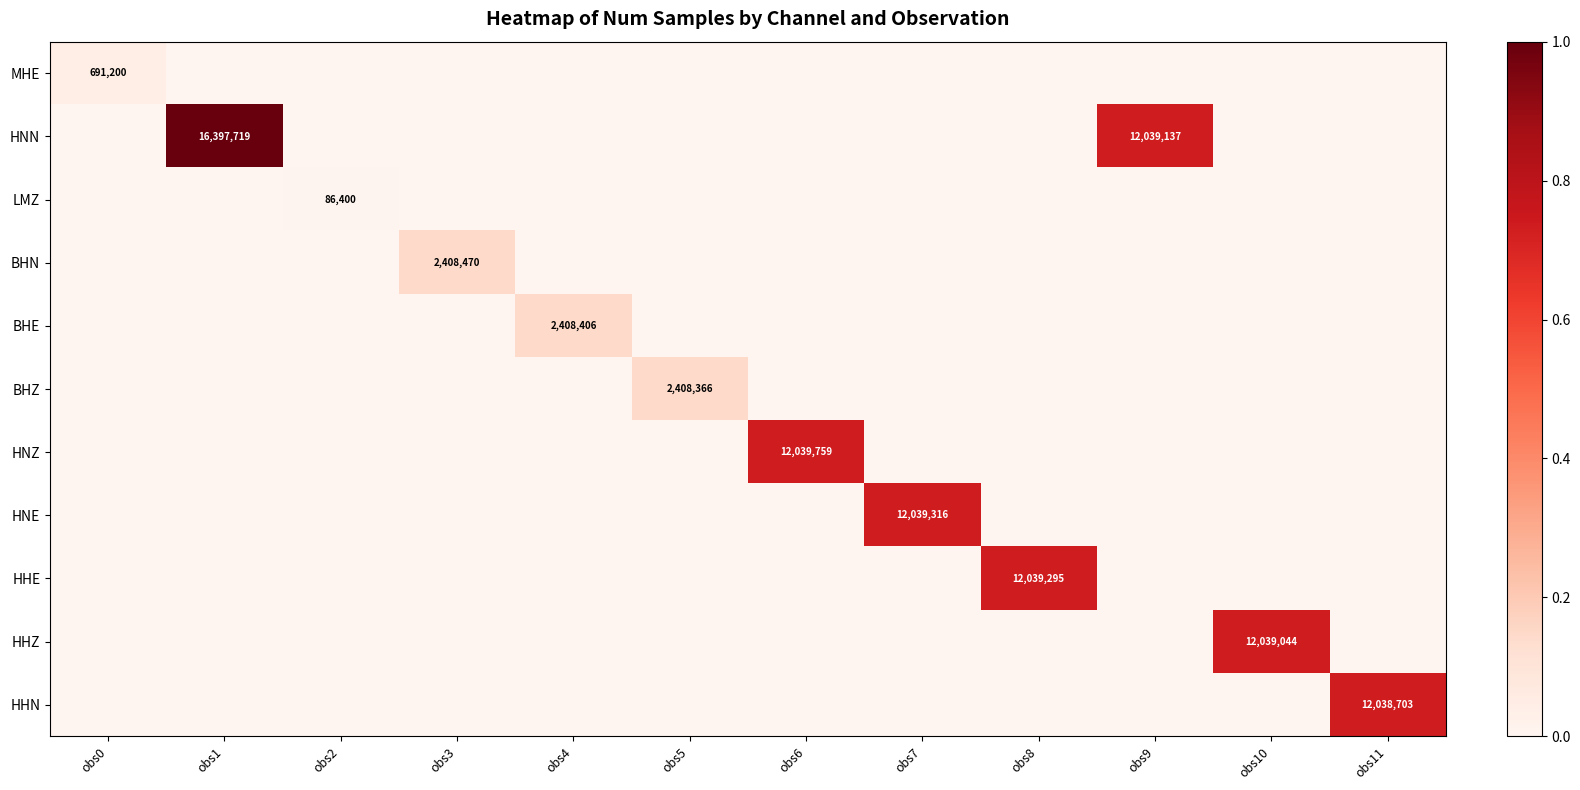

Where is LMZ nearest to the value 0?

obs0